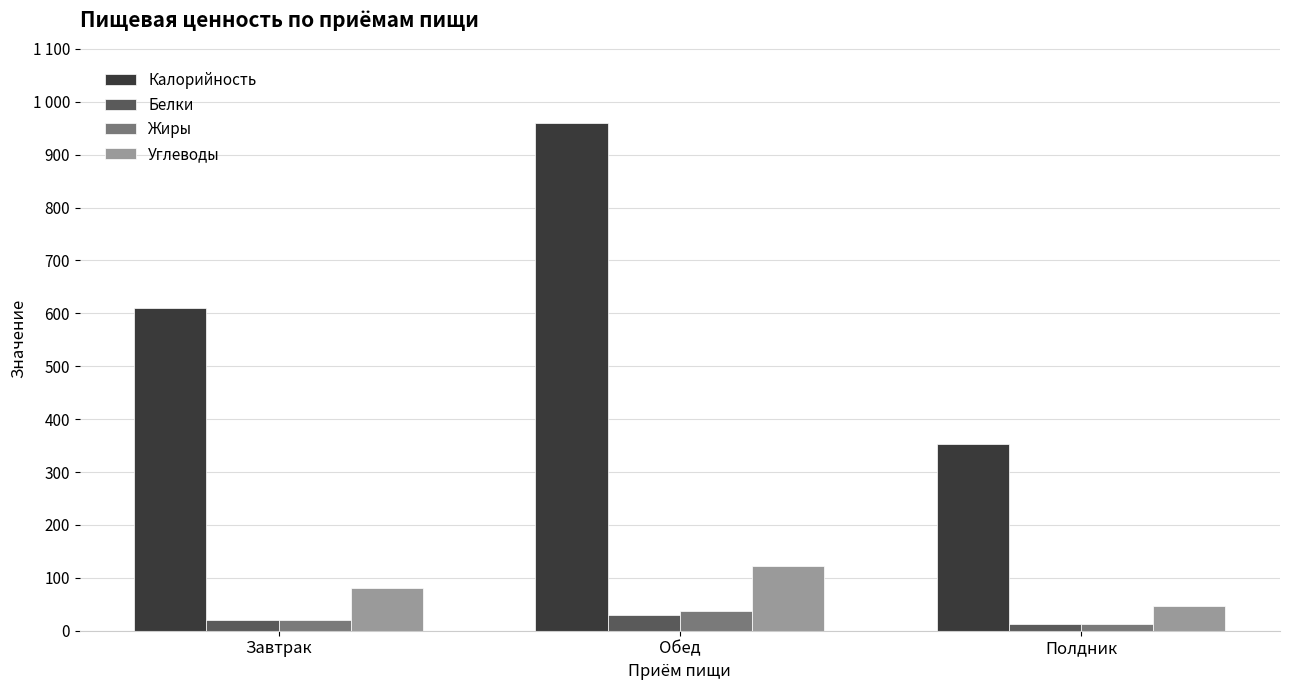

At which category is the sum across all series the highest?

Обед